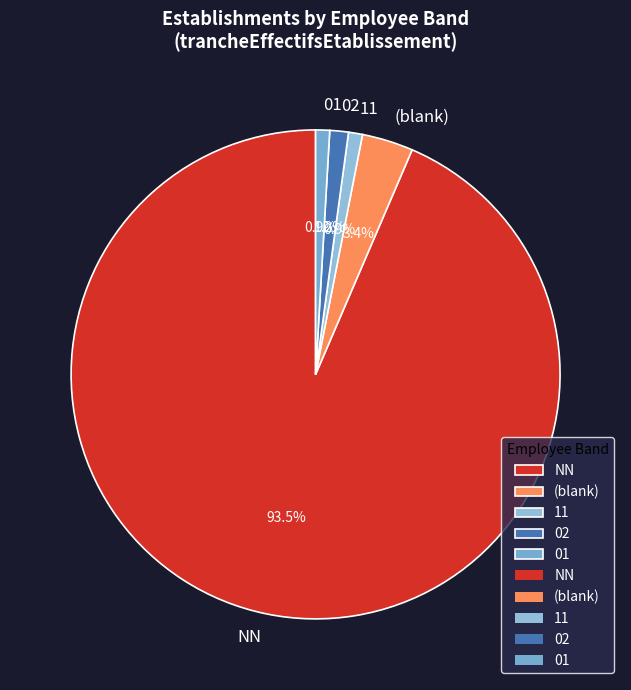

Which category has the biggest portion of the pie?

NN